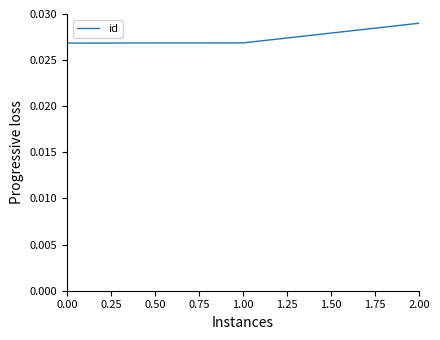

What position from the right is 2.00?

1